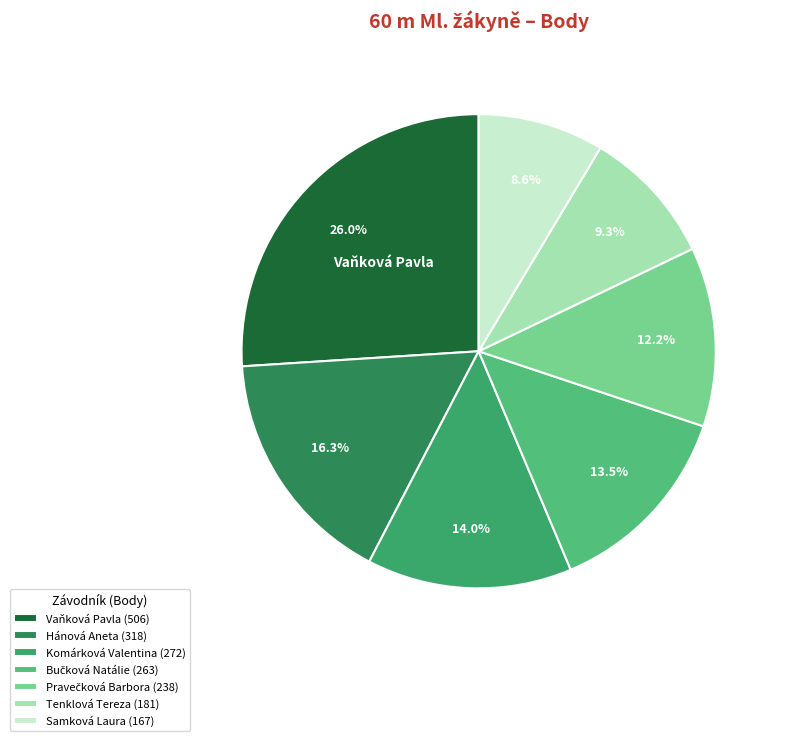

Combined, what portion of the pie is Bučková Natálie and Vaňková Pavla?

39.5%